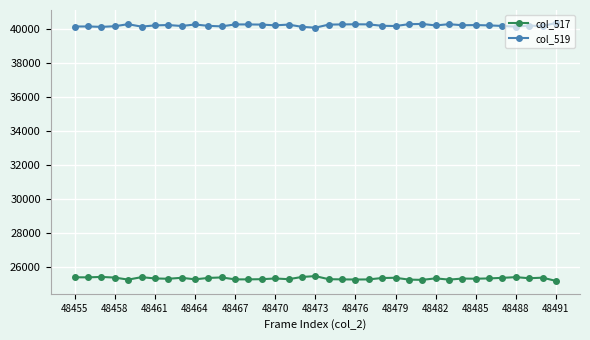

Count the number of categories in the chart.

37